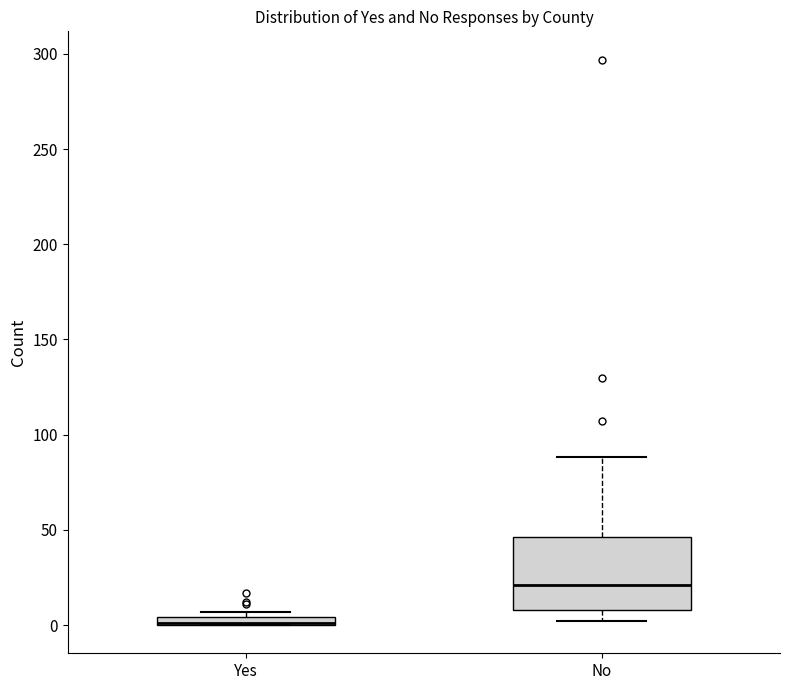

Where is the lower edge of the box for No on the y-axis? The values are not printed on the chart, so give them approximately, as read against the axis.

10